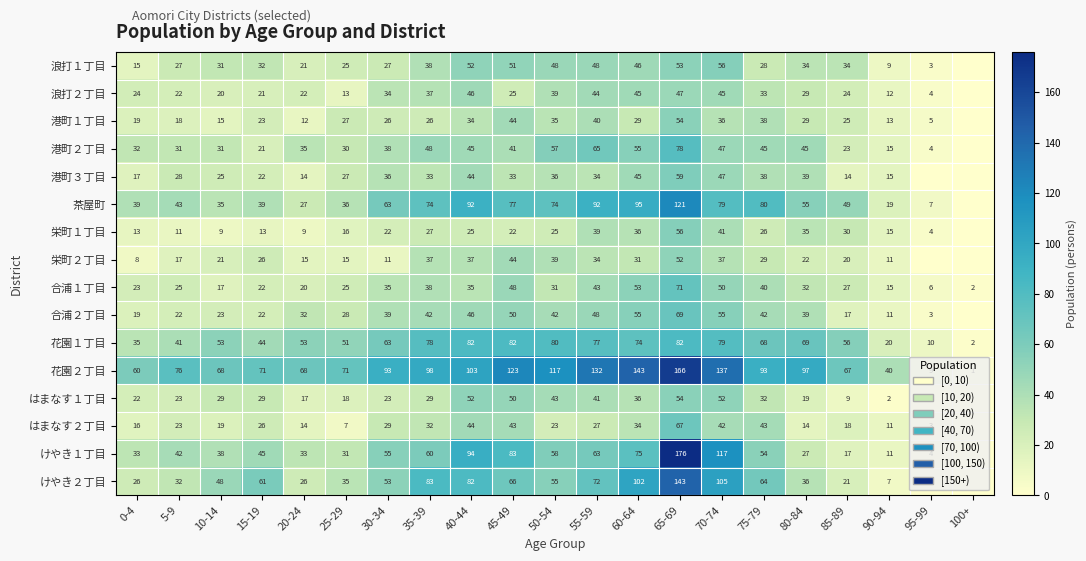

What is the maximum value shown in the chart?

176